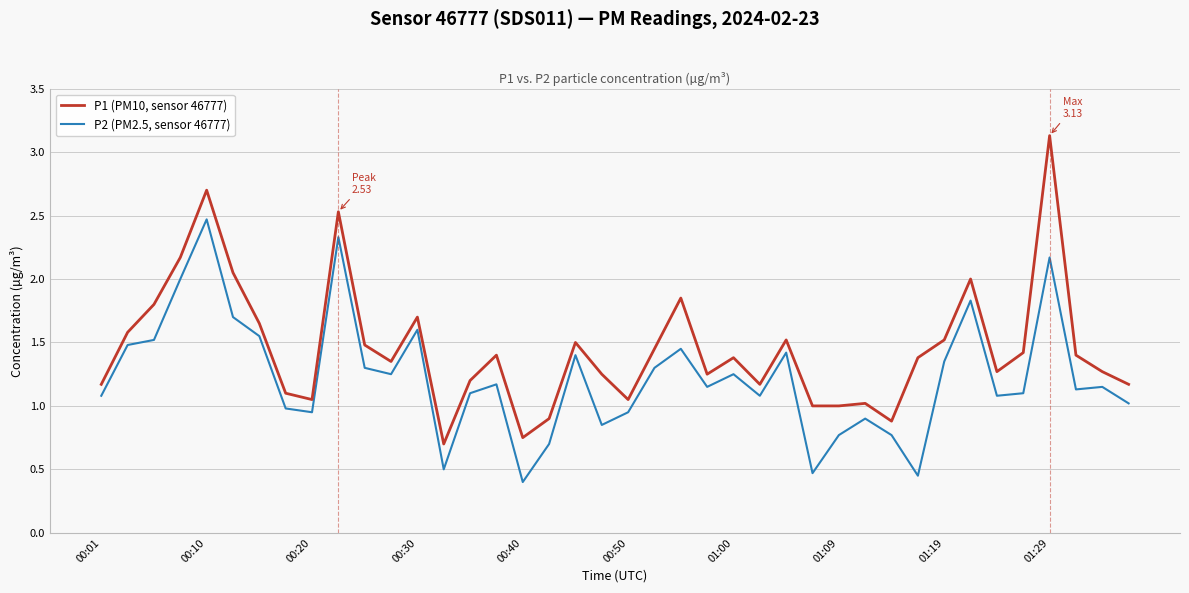

Which series has the widest spread of values?

P1 (PM10, sensor 46777)